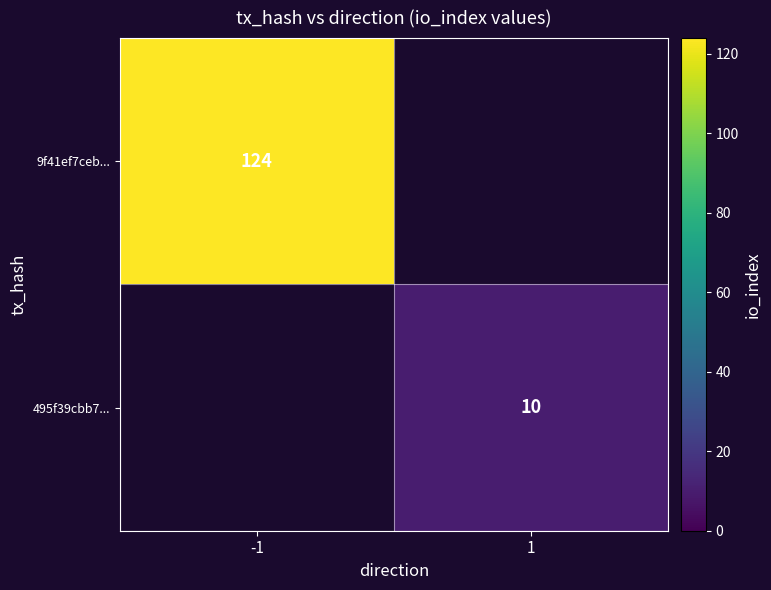

Is it true that 495f39cbb7... equals 3 at 1?

False